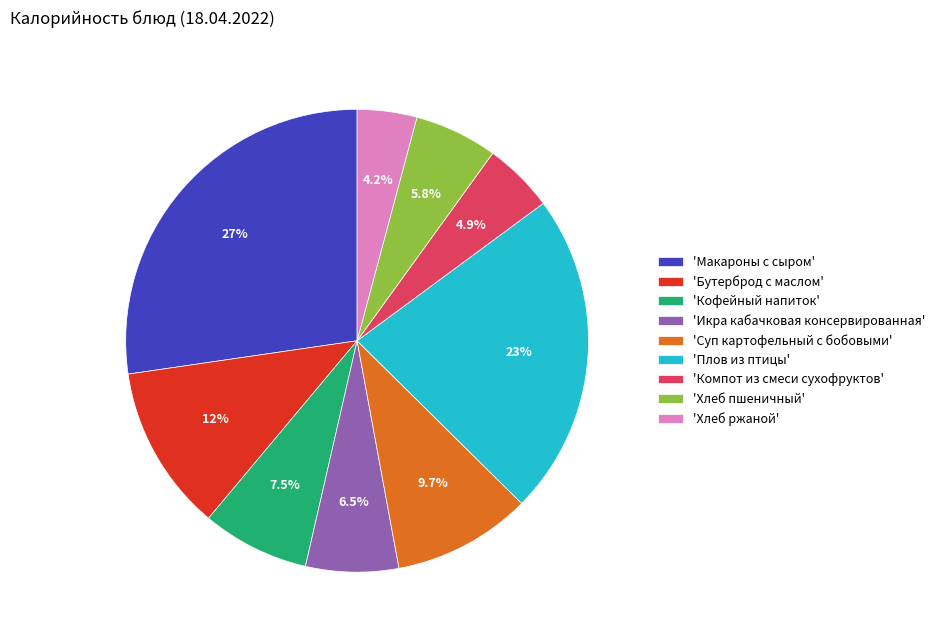

Between 'Суп картофельный с бобовыми' and 'Компот из смеси сухофруктов', which is larger?

'Суп картофельный с бобовыми'